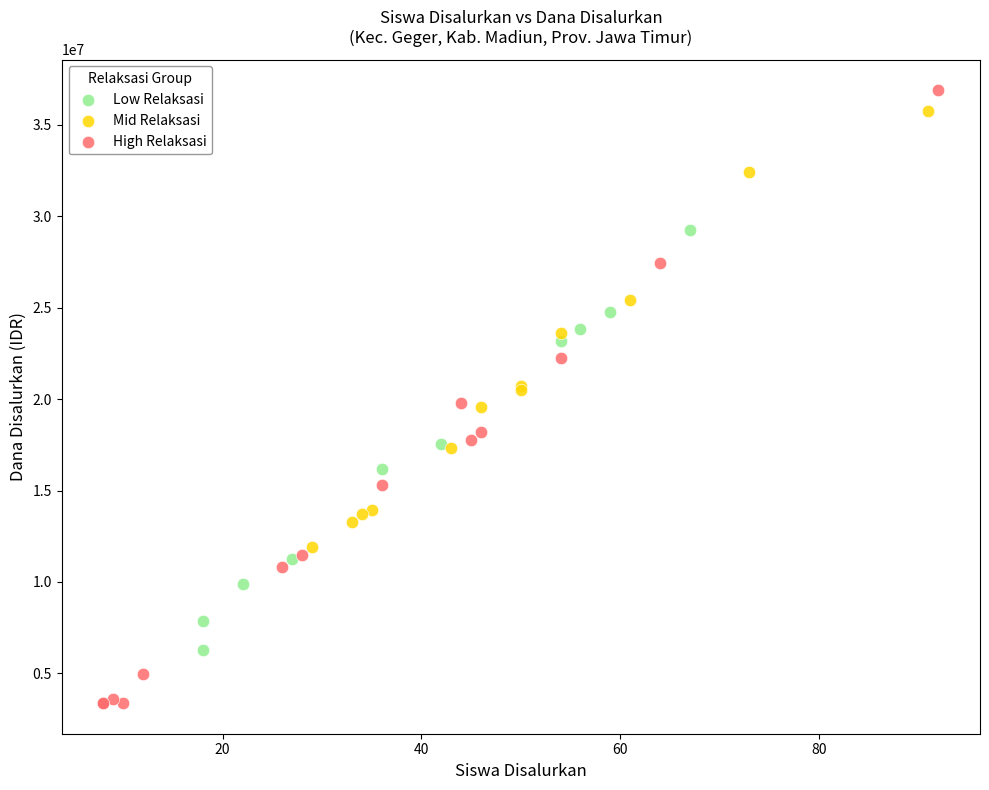

Which series contains the lowest Y value?

High Relaksasi